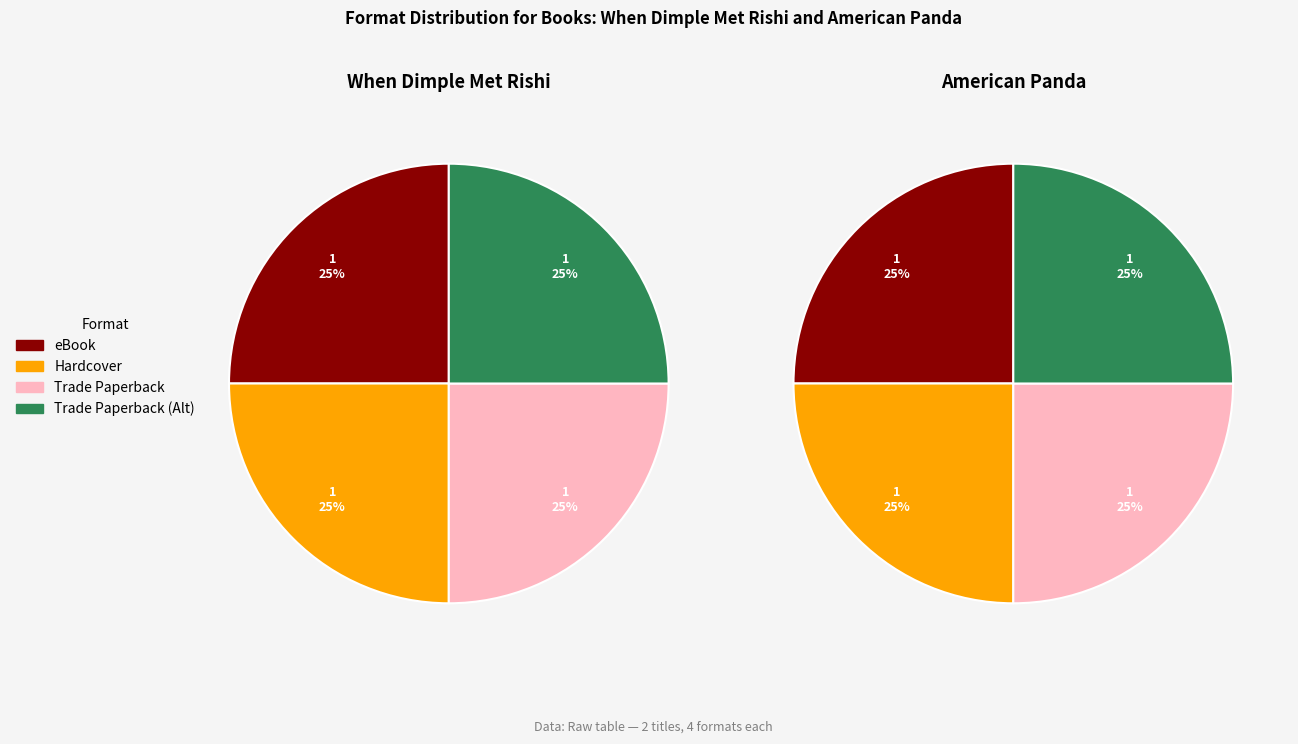

How many slices are in this pie chart?

4